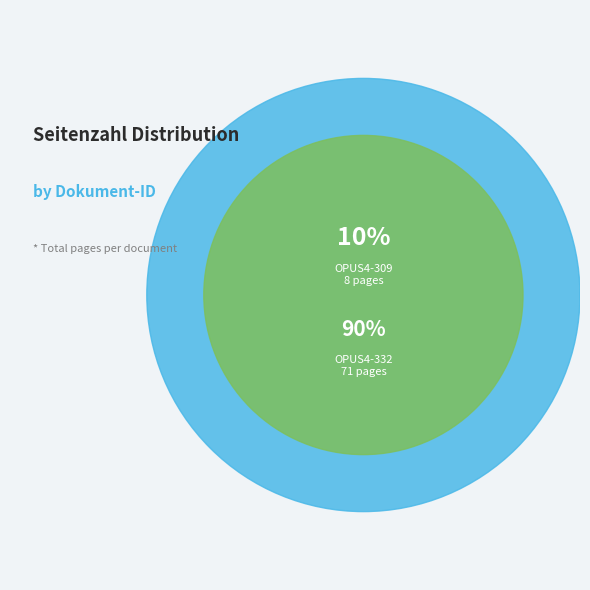

Rank the categories by value from highest to lowest.

OPUS4-332, OPUS4-309